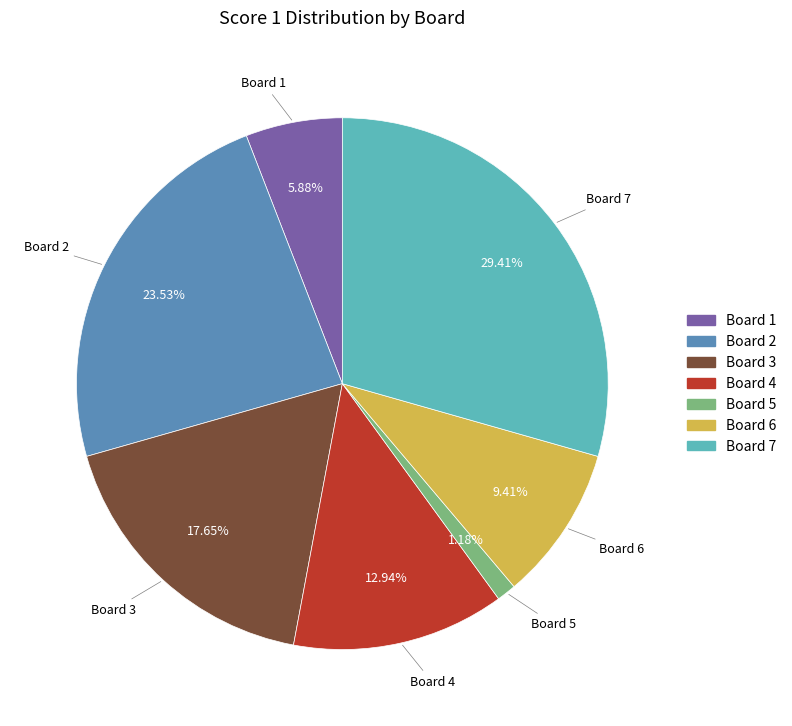

Is there a majority slice in this chart?

No